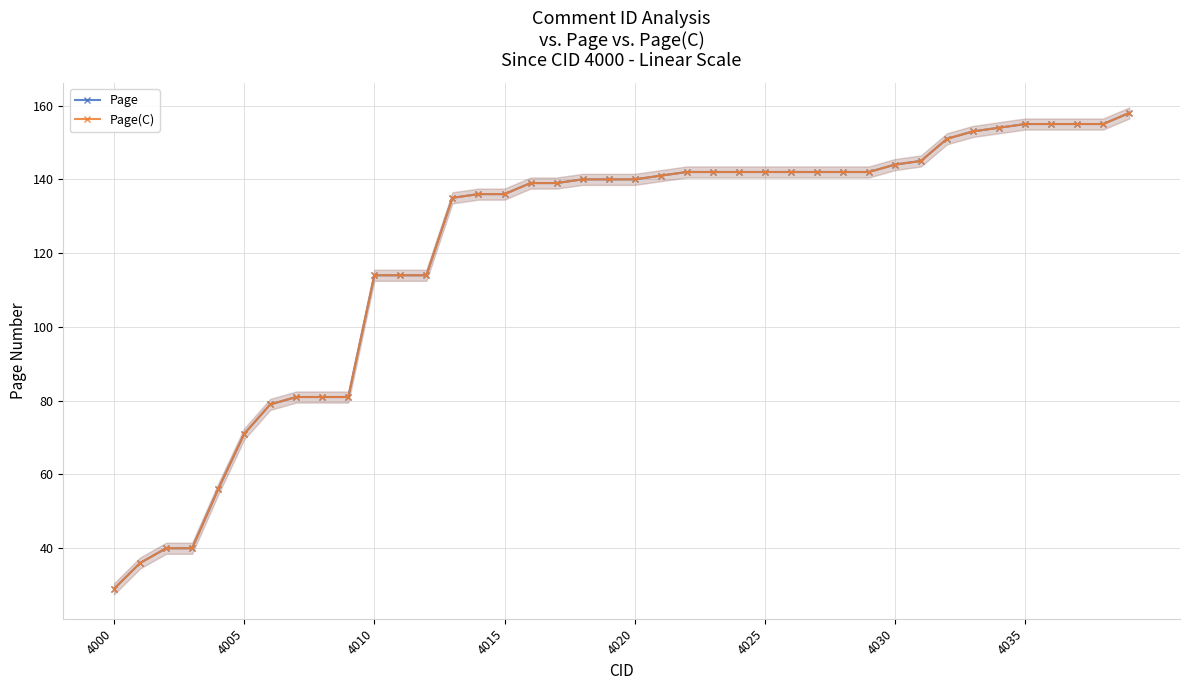

True or false: Page and Page(C) intersect in this chart.

False